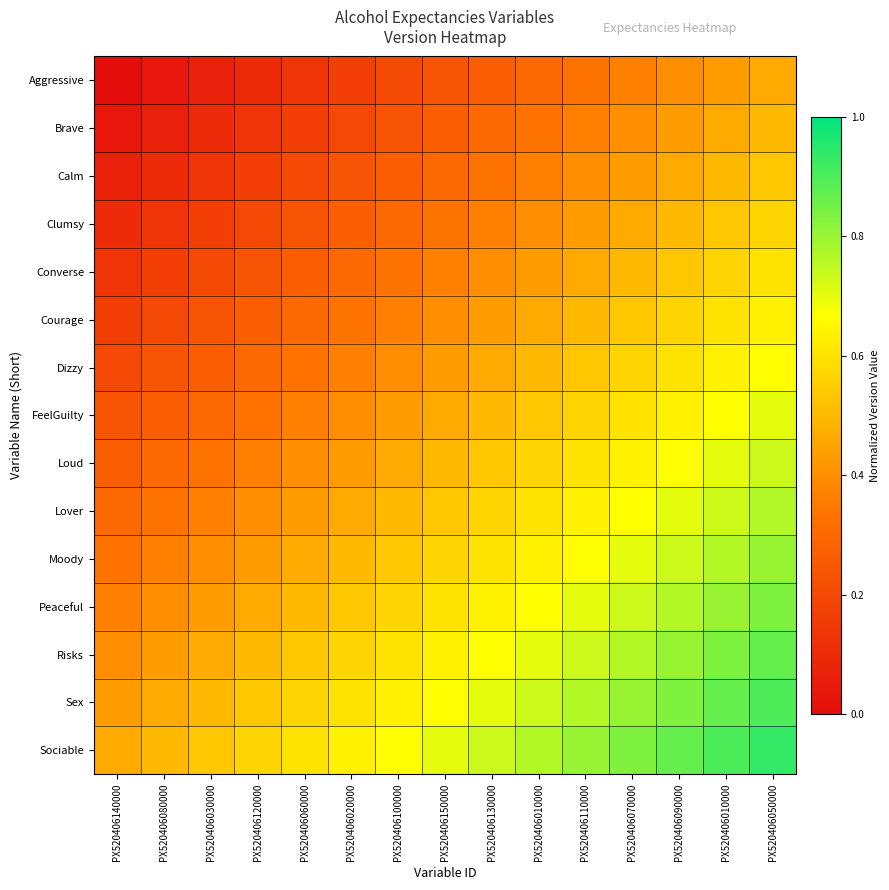

Reading right to left, list all the values displayed in this chart.

Aggressive: PX520406050000=0.5	PX520406010000=0.4	PX520406090000=0.4	PX520406070000=0.4	PX520406110000=0.3	PX520406010000=0.3	PX520406130000=0.3	PX520406150000=0.2	PX520406100000=0.2	PX520406020000=0.2	PX520406060000=0.1	PX520406120000=0.1	PX520406030000=0.1	PX520406080000=0.0	PX520406140000=0.0
Brave: PX520406050000=0.5	PX520406010000=0.5	PX520406090000=0.4	PX520406070000=0.4	PX520406110000=0.4	PX520406010000=0.3	PX520406130000=0.3	PX520406150000=0.3	PX520406100000=0.2	PX520406020000=0.2	PX520406060000=0.2	PX520406120000=0.1	PX520406030000=0.1	PX520406080000=0.1	PX520406140000=0.0
Calm: PX520406050000=0.5	PX520406010000=0.5	PX520406090000=0.5	PX520406070000=0.4	PX520406110000=0.4	PX520406010000=0.4	PX520406130000=0.3	PX520406150000=0.3	PX520406100000=0.3	PX520406020000=0.2	PX520406060000=0.2	PX520406120000=0.2	PX520406030000=0.1	PX520406080000=0.1	PX520406140000=0.1
Clumsy: PX520406050000=0.6	PX520406010000=0.5	PX520406090000=0.5	PX520406070000=0.5	PX520406110000=0.4	PX520406010000=0.4	PX520406130000=0.4	PX520406150000=0.3	PX520406100000=0.3	PX520406020000=0.3	PX520406060000=0.2	PX520406120000=0.2	PX520406030000=0.2	PX520406080000=0.1	PX520406140000=0.1
Converse: PX520406050000=0.6	PX520406010000=0.6	PX520406090000=0.5	PX520406070000=0.5	PX520406110000=0.5	PX520406010000=0.4	PX520406130000=0.4	PX520406150000=0.4	PX520406100000=0.3	PX520406020000=0.3	PX520406060000=0.3	PX520406120000=0.2	PX520406030000=0.2	PX520406080000=0.2	PX520406140000=0.1
Courage: PX520406050000=0.6	PX520406010000=0.6	PX520406090000=0.6	PX520406070000=0.5	PX520406110000=0.5	PX520406010000=0.5	PX520406130000=0.4	PX520406150000=0.4	PX520406100000=0.4	PX520406020000=0.3	PX520406060000=0.3	PX520406120000=0.3	PX520406030000=0.2	PX520406080000=0.2	PX520406140000=0.2
Dizzy: PX520406050000=0.7	PX520406010000=0.6	PX520406090000=0.6	PX520406070000=0.6	PX520406110000=0.5	PX520406010000=0.5	PX520406130000=0.5	PX520406150000=0.4	PX520406100000=0.4	PX520406020000=0.4	PX520406060000=0.3	PX520406120000=0.3	PX520406030000=0.3	PX520406080000=0.2	PX520406140000=0.2
FeelGuilty: PX520406050000=0.7	PX520406010000=0.7	PX520406090000=0.6	PX520406070000=0.6	PX520406110000=0.6	PX520406010000=0.5	PX520406130000=0.5	PX520406150000=0.5	PX520406100000=0.4	PX520406020000=0.4	PX520406060000=0.4	PX520406120000=0.3	PX520406030000=0.3	PX520406080000=0.3	PX520406140000=0.2
Loud: PX520406050000=0.7	PX520406010000=0.7	PX520406090000=0.7	PX520406070000=0.6	PX520406110000=0.6	PX520406010000=0.6	PX520406130000=0.5	PX520406150000=0.5	PX520406100000=0.5	PX520406020000=0.4	PX520406060000=0.4	PX520406120000=0.4	PX520406030000=0.3	PX520406080000=0.3	PX520406140000=0.3
Lover: PX520406050000=0.8	PX520406010000=0.7	PX520406090000=0.7	PX520406070000=0.7	PX520406110000=0.6	PX520406010000=0.6	PX520406130000=0.6	PX520406150000=0.5	PX520406100000=0.5	PX520406020000=0.5	PX520406060000=0.4	PX520406120000=0.4	PX520406030000=0.4	PX520406080000=0.3	PX520406140000=0.3
Moody: PX520406050000=0.8	PX520406010000=0.8	PX520406090000=0.7	PX520406070000=0.7	PX520406110000=0.7	PX520406010000=0.6	PX520406130000=0.6	PX520406150000=0.6	PX520406100000=0.5	PX520406020000=0.5	PX520406060000=0.5	PX520406120000=0.4	PX520406030000=0.4	PX520406080000=0.4	PX520406140000=0.3
Peaceful: PX520406050000=0.8	PX520406010000=0.8	PX520406090000=0.8	PX520406070000=0.7	PX520406110000=0.7	PX520406010000=0.7	PX520406130000=0.6	PX520406150000=0.6	PX520406100000=0.6	PX520406020000=0.5	PX520406060000=0.5	PX520406120000=0.5	PX520406030000=0.4	PX520406080000=0.4	PX520406140000=0.4
Risks: PX520406050000=0.9	PX520406010000=0.8	PX520406090000=0.8	PX520406070000=0.8	PX520406110000=0.7	PX520406010000=0.7	PX520406130000=0.7	PX520406150000=0.6	PX520406100000=0.6	PX520406020000=0.6	PX520406060000=0.5	PX520406120000=0.5	PX520406030000=0.5	PX520406080000=0.4	PX520406140000=0.4
Sex: PX520406050000=0.9	PX520406010000=0.9	PX520406090000=0.8	PX520406070000=0.8	PX520406110000=0.8	PX520406010000=0.7	PX520406130000=0.7	PX520406150000=0.7	PX520406100000=0.6	PX520406020000=0.6	PX520406060000=0.6	PX520406120000=0.5	PX520406030000=0.5	PX520406080000=0.5	PX520406140000=0.4
Sociable: PX520406050000=0.9	PX520406010000=0.9	PX520406090000=0.9	PX520406070000=0.8	PX520406110000=0.8	PX520406010000=0.8	PX520406130000=0.7	PX520406150000=0.7	PX520406100000=0.7	PX520406020000=0.6	PX520406060000=0.6	PX520406120000=0.6	PX520406030000=0.5	PX520406080000=0.5	PX520406140000=0.5